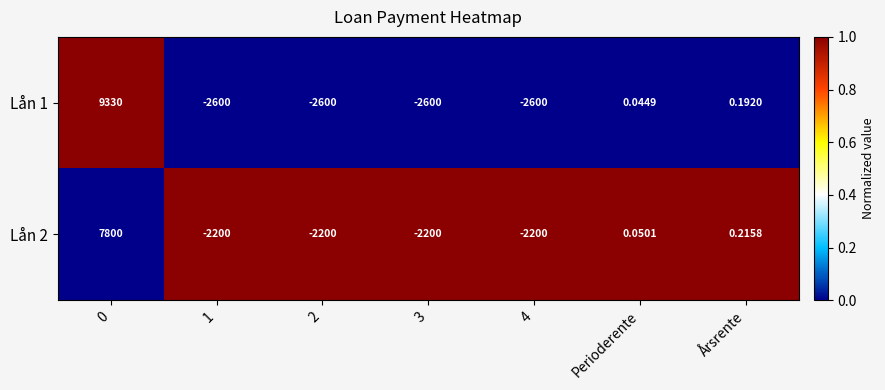

Is the value of Lån 1 at 2 greater than the value of Lån 2 at 1?

No